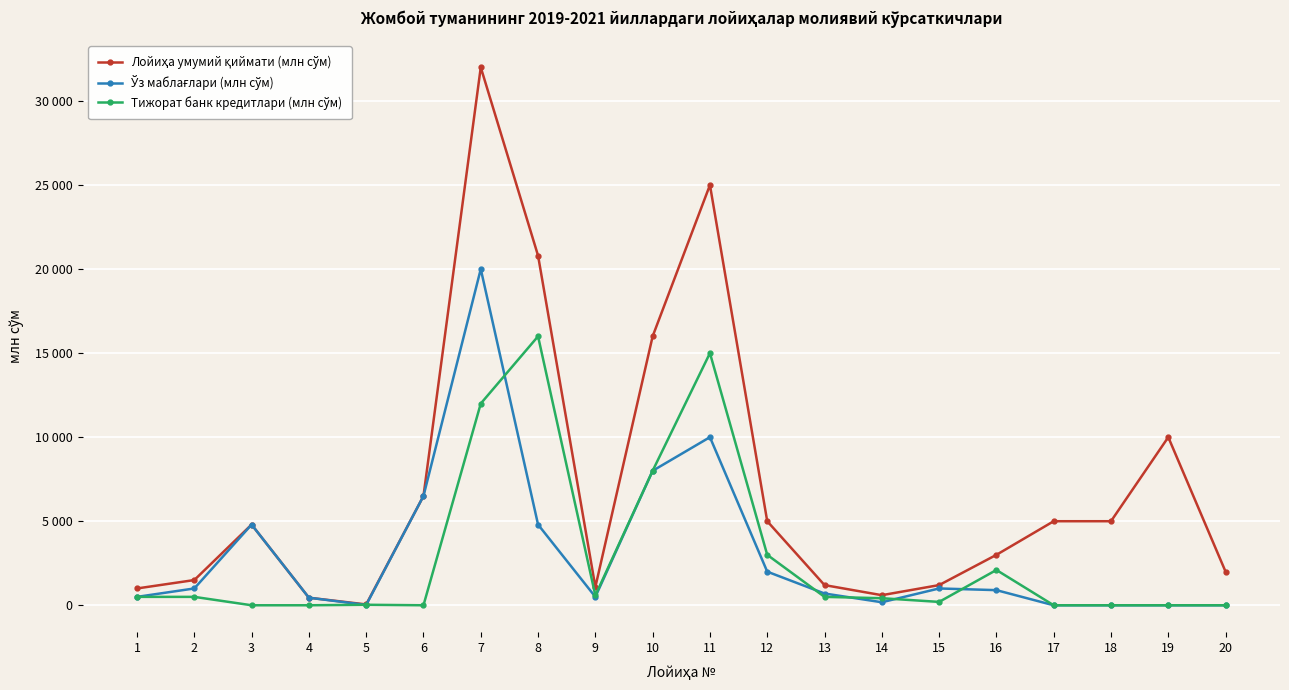

Reading left to right, list all the values displayed in this chart.

Лойиҳа умумий қиймати (млн сўм): 1000	1500	4800	450	50	6500	32000	20800	1085	16000	25000	5000	1200	600	1200	3000	5000	5000	10000	2000
Ўз маблағлари (млн сўм): 500	1000	4800	450	20	6500	20000	4800	500	8000	10000	2000	700	180	1000	900	0	0	0	0
Тижорат банк кредитлари (млн сўм): 500	500	0	0	30	0	12000	16000	585	8000	15000	3000	500	420	200	2100	0	0	0	0